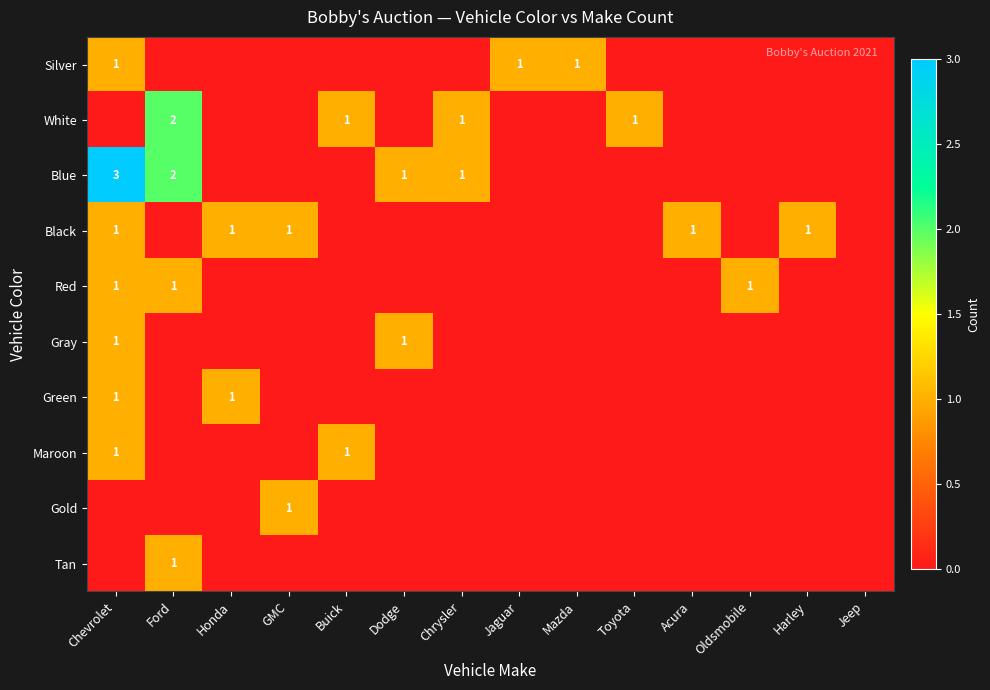

How many categories are shown in the chart?

14